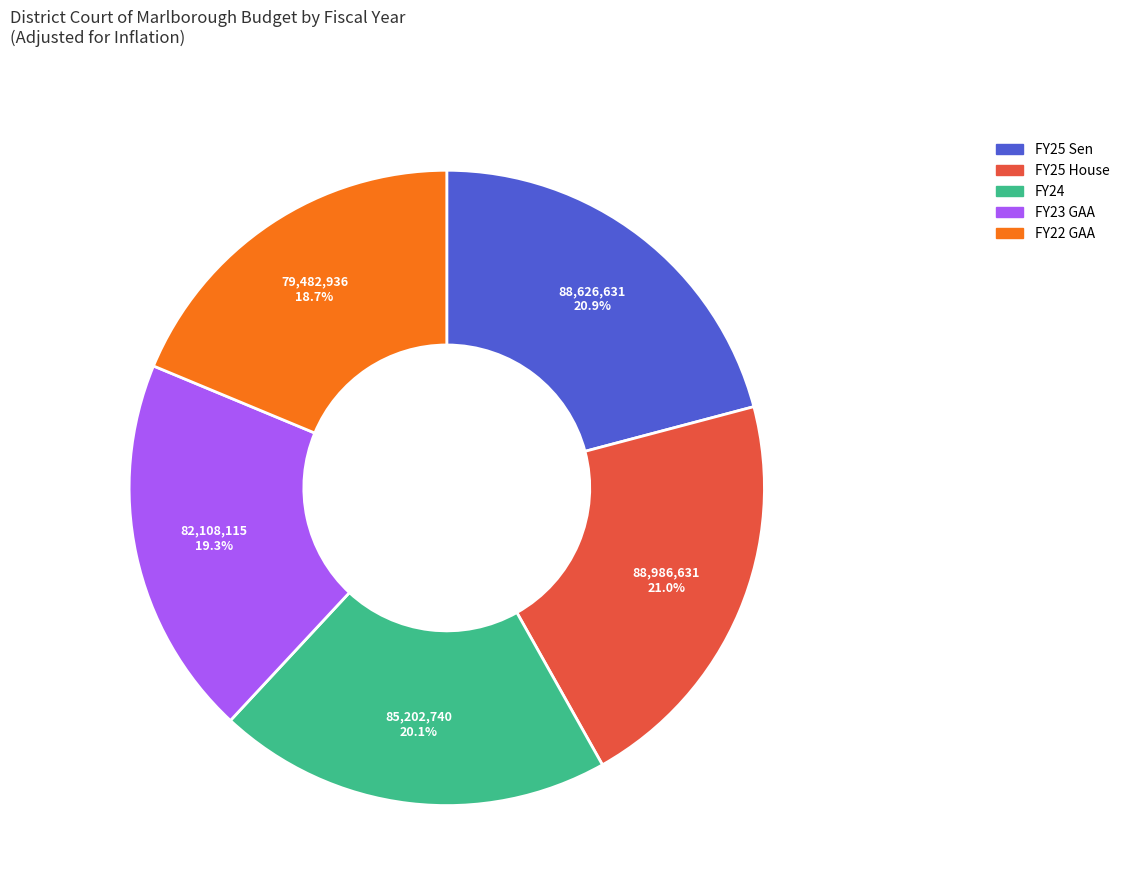

True or false: FY25 House accounts for 21% of the total.

True